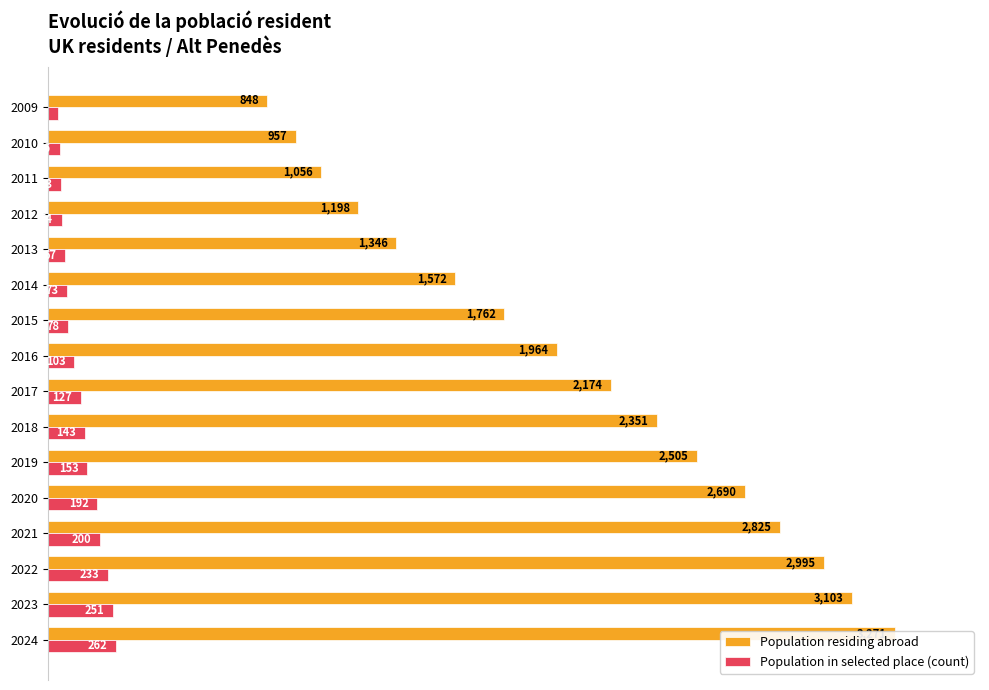

What is the approximate value of Population in selected place (count) at 2024?

8.0